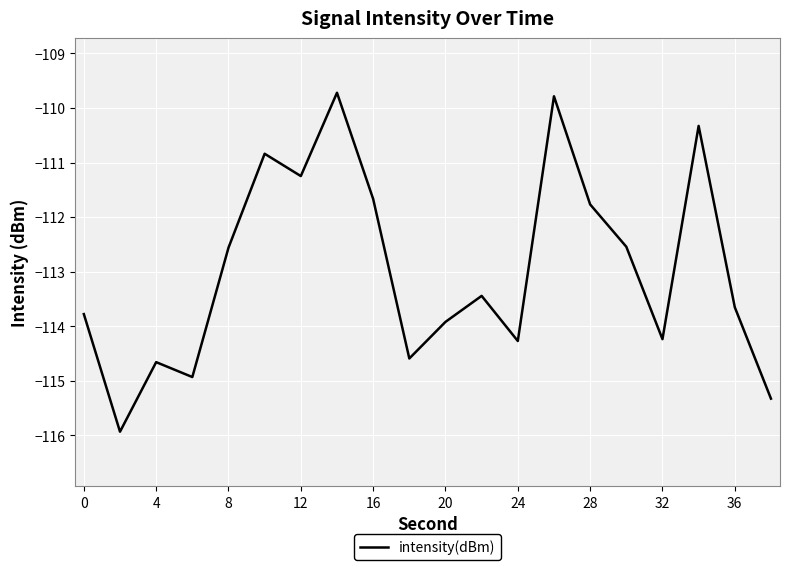

What is the greatest value displayed?

-109.7